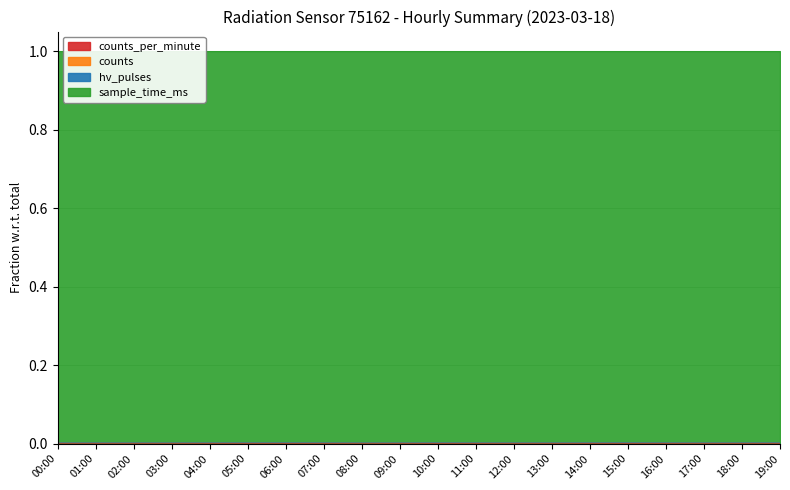

Which category has the highest value in the counts series?

15:00